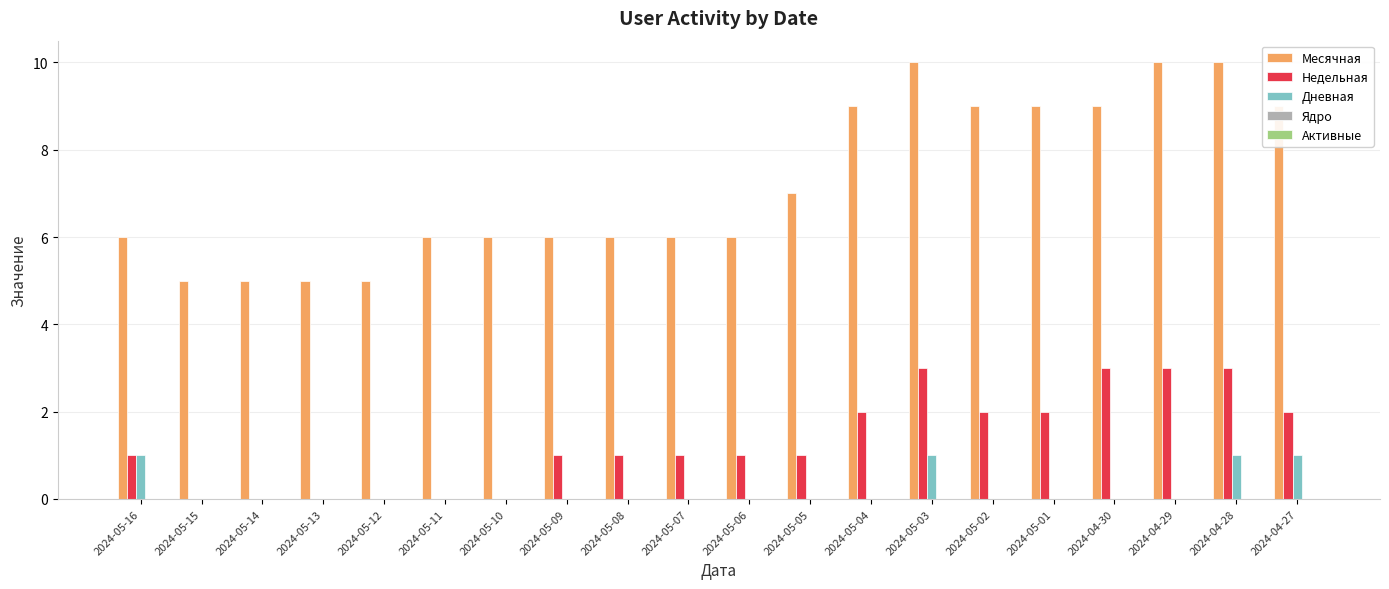

True or false: Дневная has a value of 0 at 2024-05-06.

True